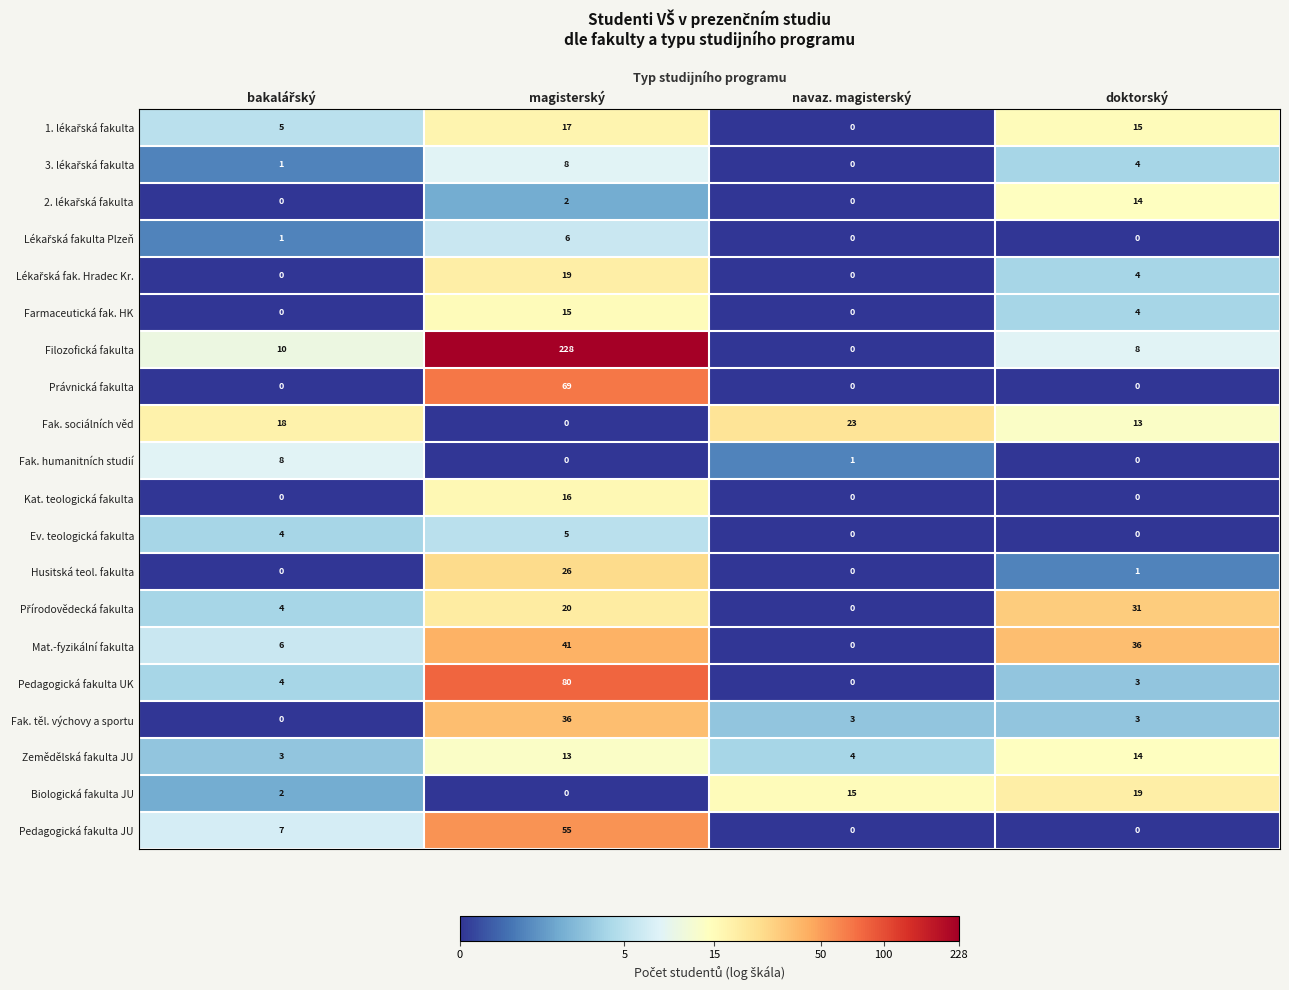

What is the highest value of the Pedagogická fakulta UK series?

80